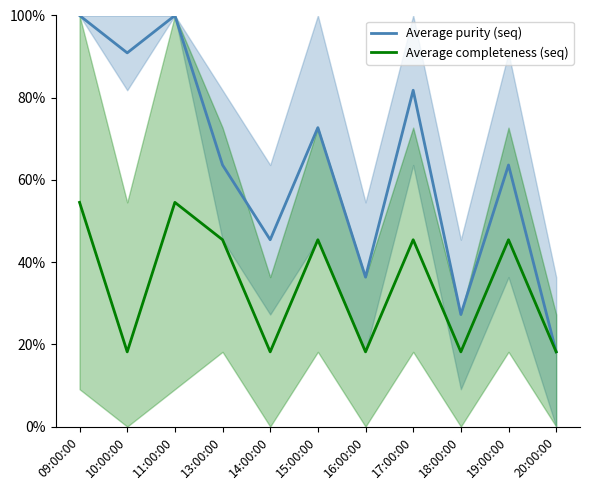

What is the total value across all series at 17:00:00?

127.3